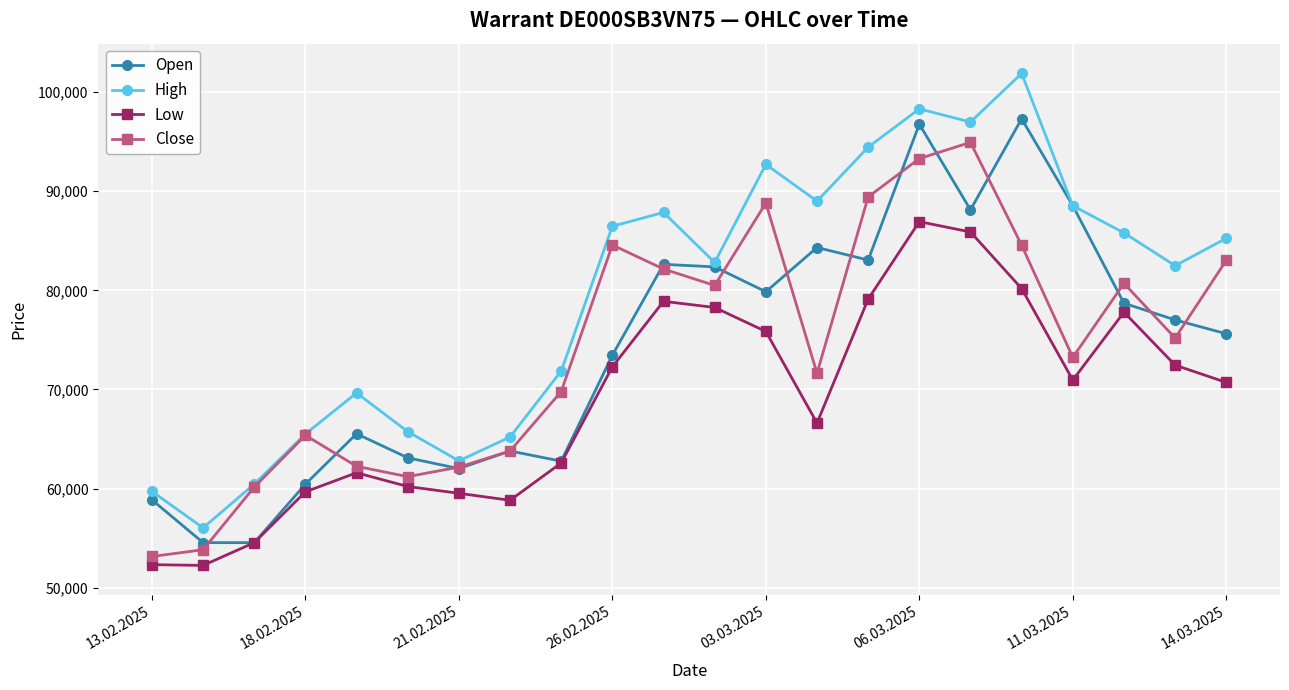

Which series has the largest total across all categories?

High